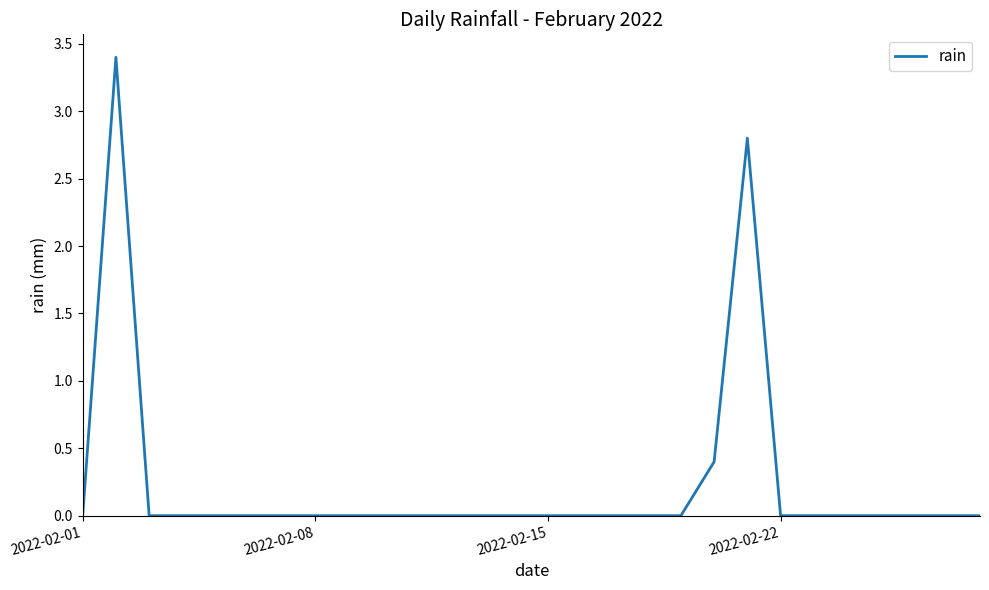

What is the difference between the maximum and minimum values?

3.4